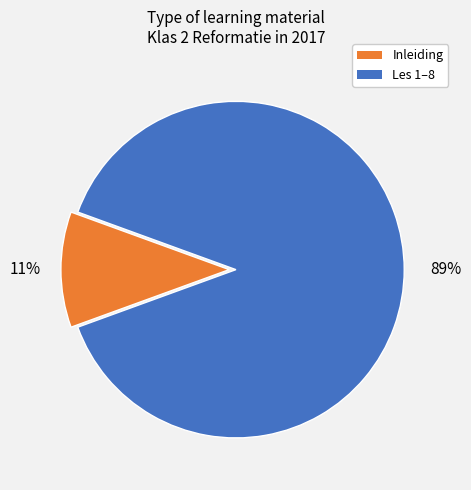

Is there any slice that represents more than half of the pie?

Yes